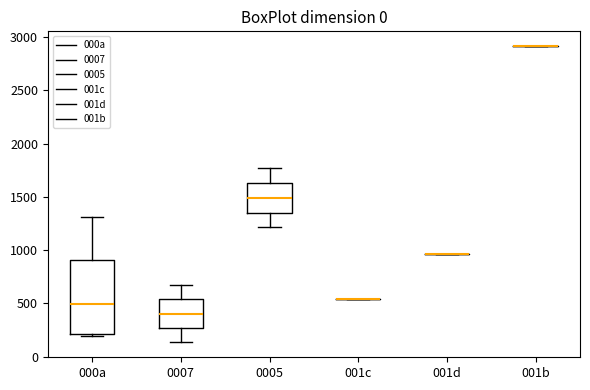

Reading left to right, read every box against the y-axis: the position of its median line, the range the box covers, and the ends of its whiskers. The values are not printed on the chart, so give them approximately, as read against the axis.

000a: median 500, box 200 to 900, whiskers 200 (just below the box's lower edge) to 1300
0007: median 400, box 250 to 550, whiskers 150 to 650
0005: median 1500, box 1350 to 1650, whiskers 1200 to 1750
001c: box collapsed to a line at 550, whiskers 550 to 550
001d: box collapsed to a line at 950, whiskers 950 to 950
001b: box collapsed to a line at 2900, whiskers 2900 to 2900